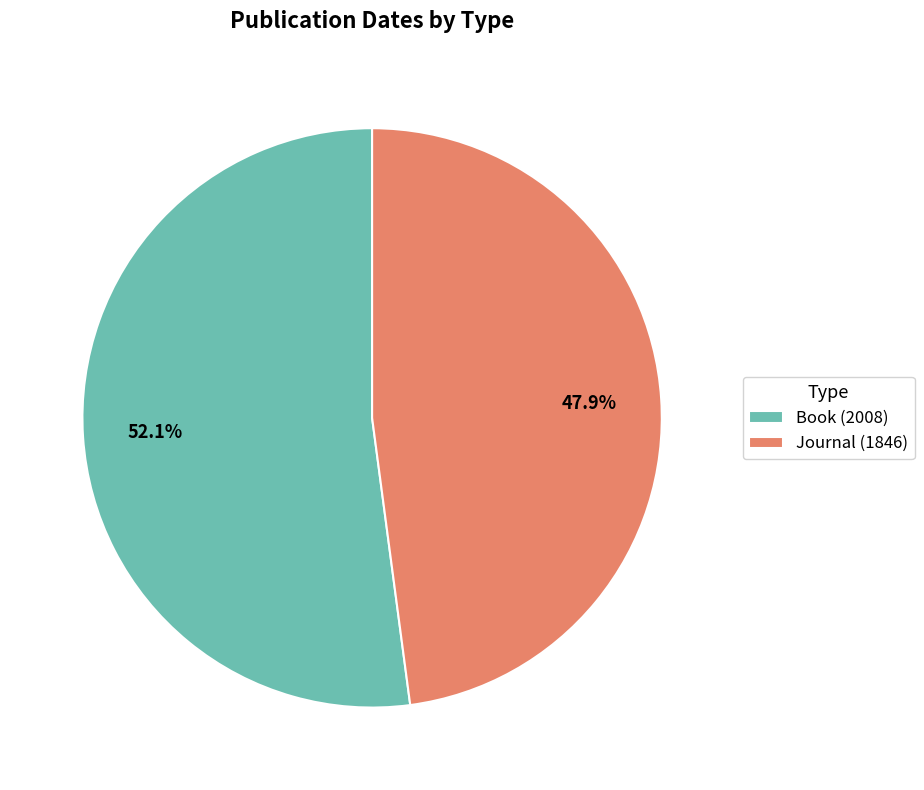

How many slices are in this pie chart?

2